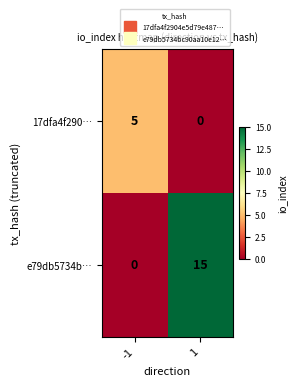

Reading right to left, transcribe all the data shown in this chart.

17dfa4f290…: 0	5
e79db5734b…: 15	0